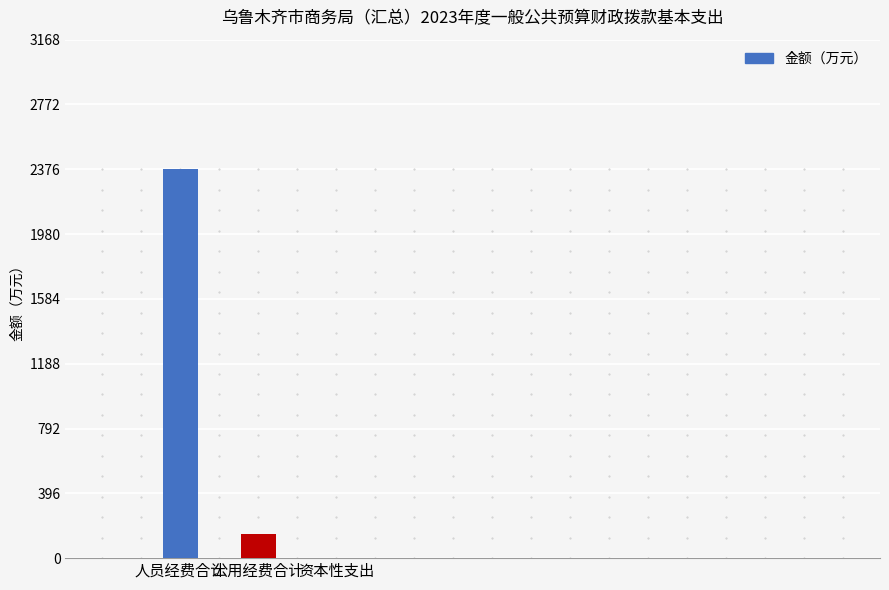

The chart shows a value of 148.5 at 公用经费合计. True or false?

True